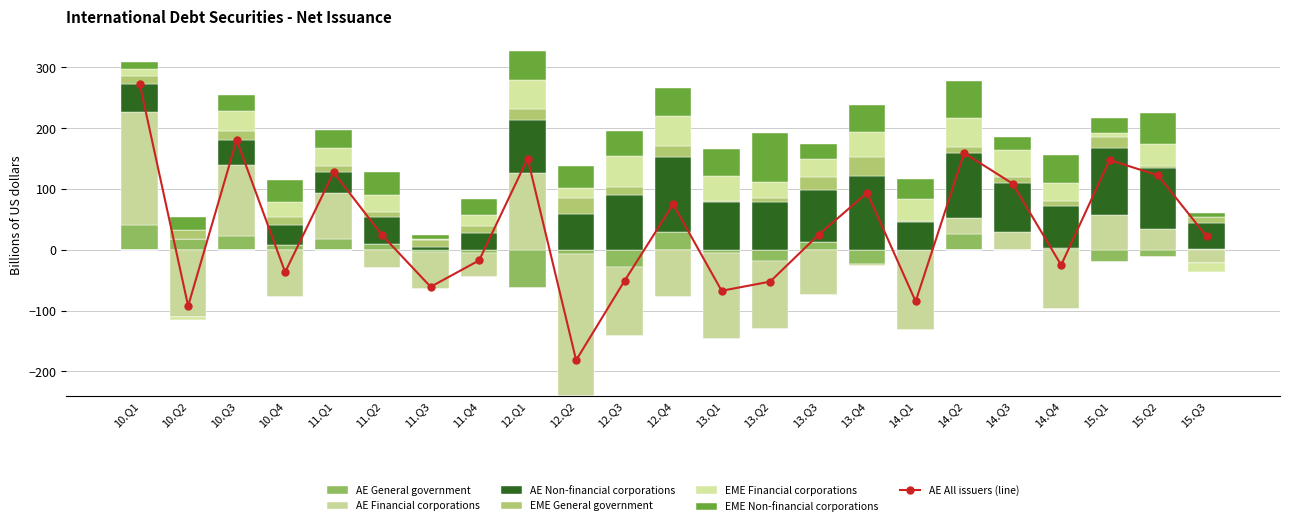

At which label is AE Non-financial corporations closest to 61?

12.Q2